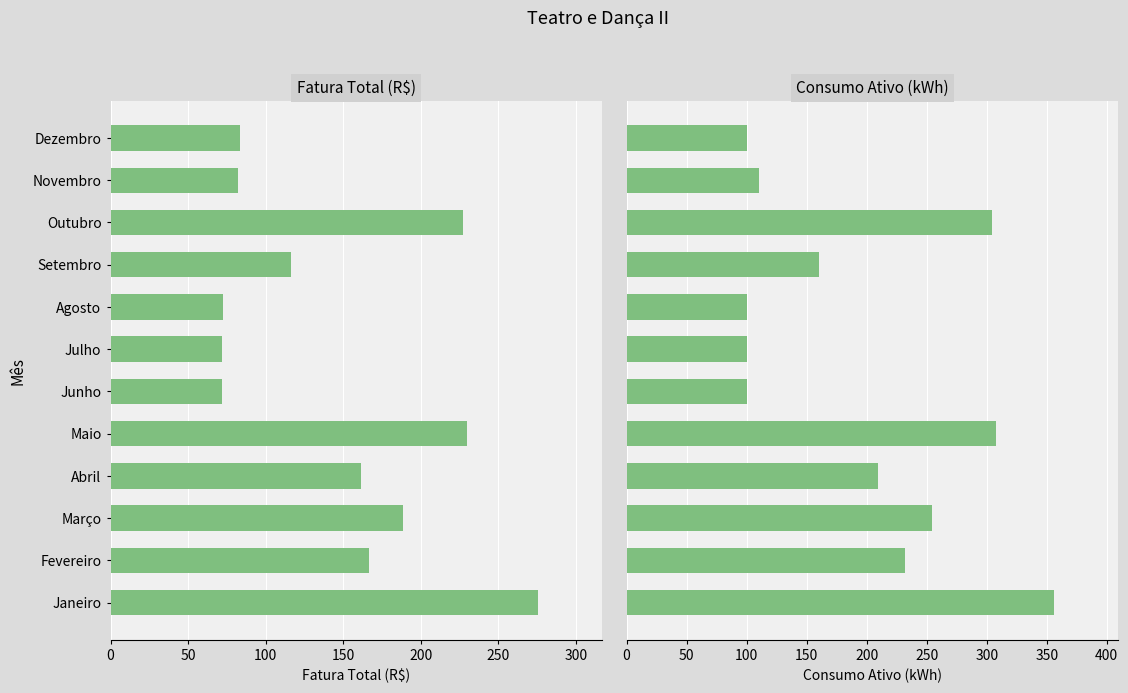

The value of Consumo Ativo (kWh) at Dezembro is 56.5. True or false?

False